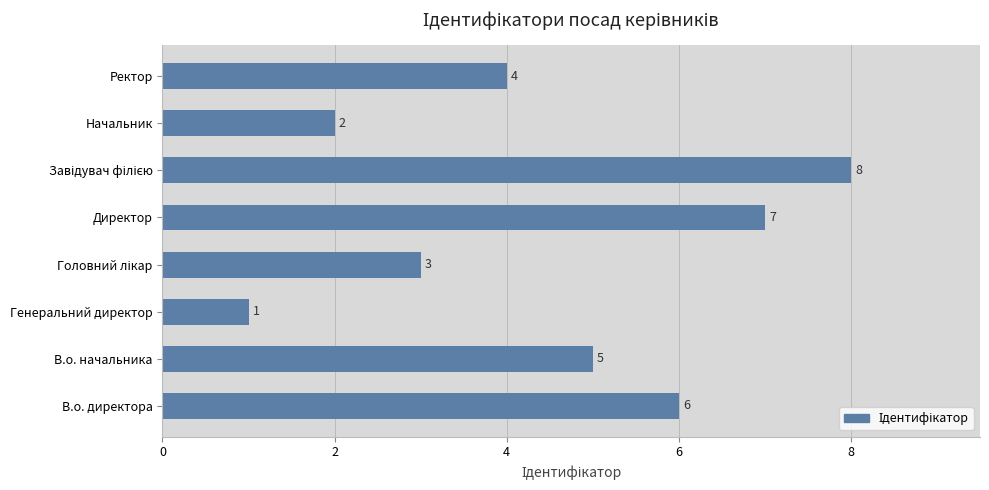

Which has a higher value, Начальник or В.о. начальника?

В.о. начальника